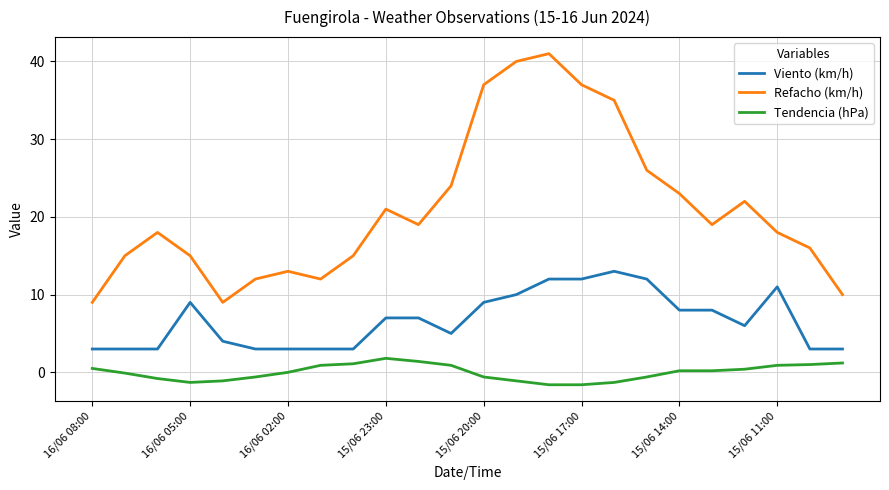

Rank the series by their average value, from lowest to highest.

Tendencia (hPa), Viento (km/h), Refacho (km/h)